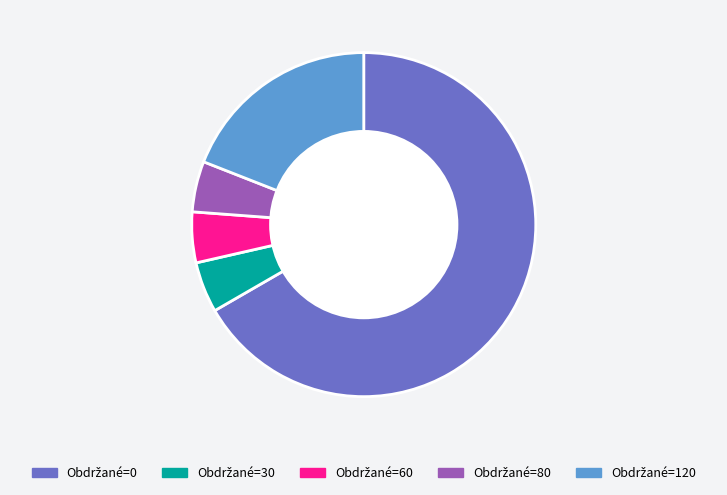

Is there a majority slice in this chart?

Yes